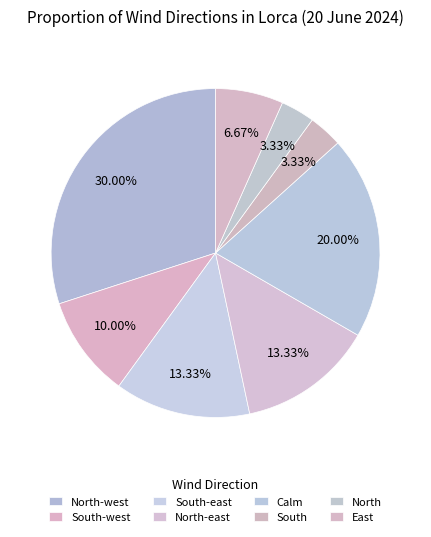

Is the sum of South and South-west greater than half?

No